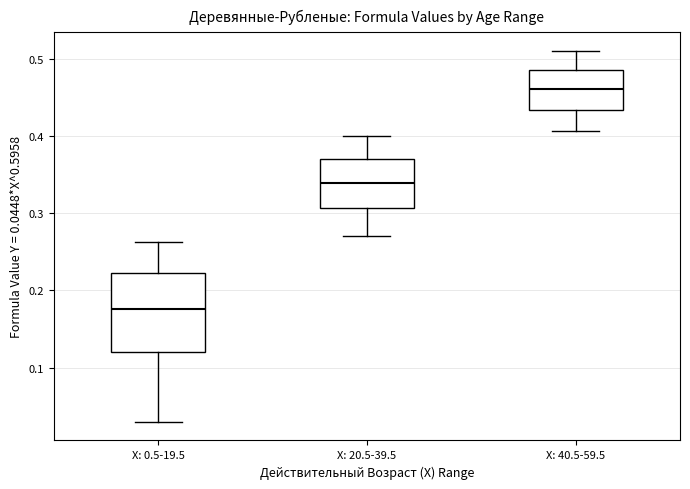

Reading left to right, transcribe this box plot: for each box, give where its median line is, the range the box spans, and where its two whiskers end, as read against the y-axis. The values are not printed on the chart, so give them approximately, as read against the axis.

X: 0.5-19.5: median 0.18, box 0.12 to 0.22, whiskers 0.03 to 0.26
X: 20.5-39.5: median 0.34, box 0.31 to 0.37, whiskers 0.27 to 0.40
X: 40.5-59.5: median 0.46, box 0.43 to 0.49, whiskers 0.41 to 0.51